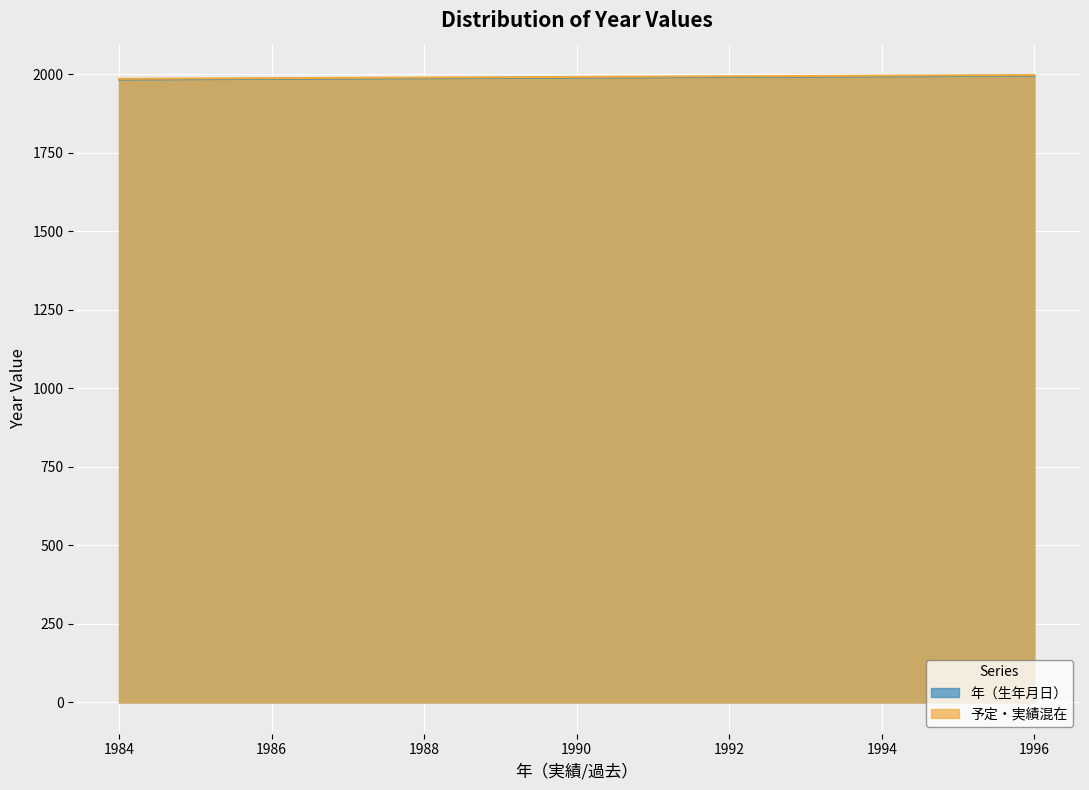

Reading right to left, transcribe all the data shown in this chart.

年（生年月日）: 1996	1995	1994	1993	1992	1991	1990	1989	1988	1987	1986	1985	1984
予定・実績混在: 1998	1997	1996	1995	1994	1993	1992	1991	1990	1989	1988	1987	1986